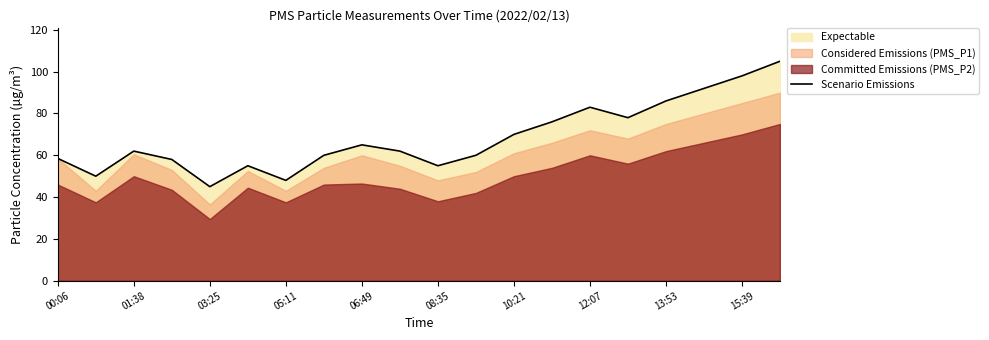

Which category has the lowest value in the Scenario Emissions series?

03:25